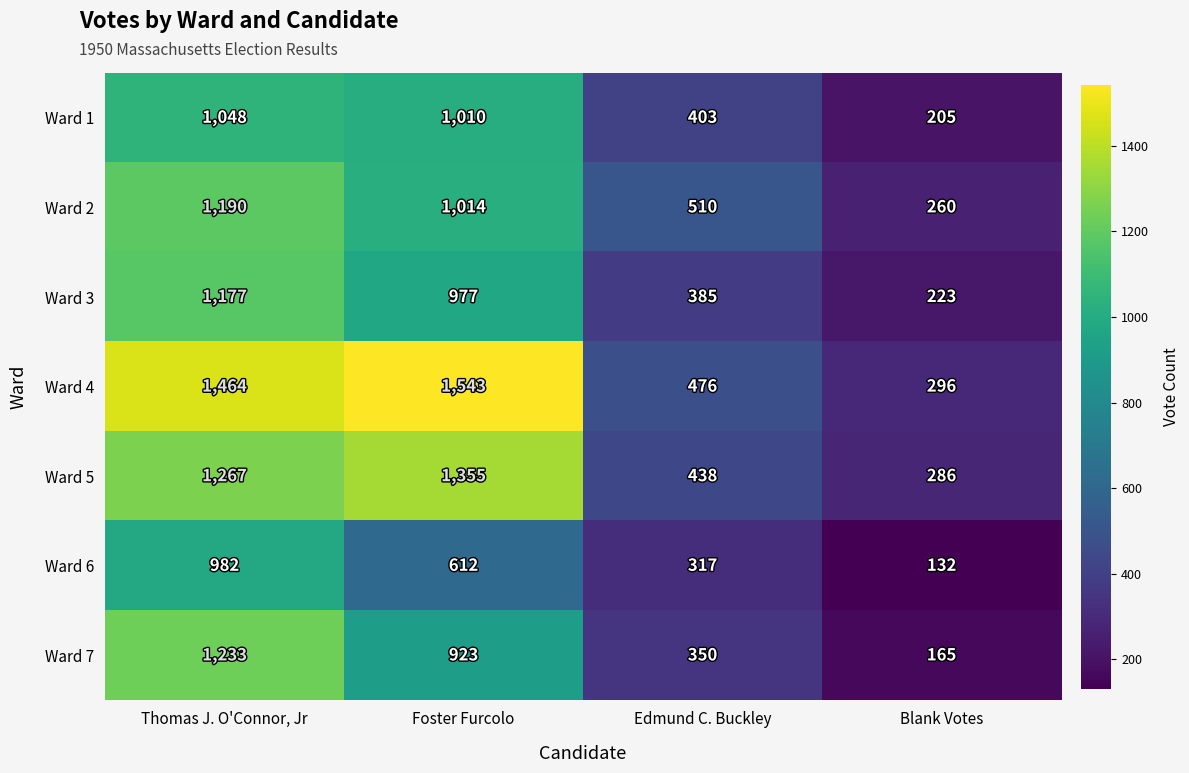

What is the minimum value for Ward 3?

223